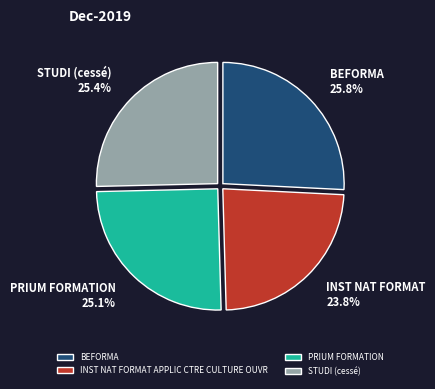

How many slices are in this pie chart?

4